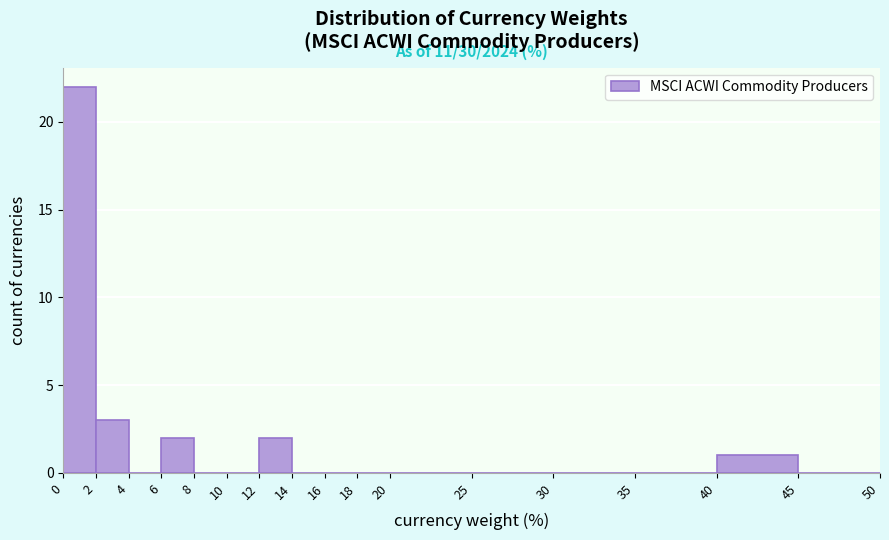

Which range on the x-axis has the tallest bar?

0 to 2